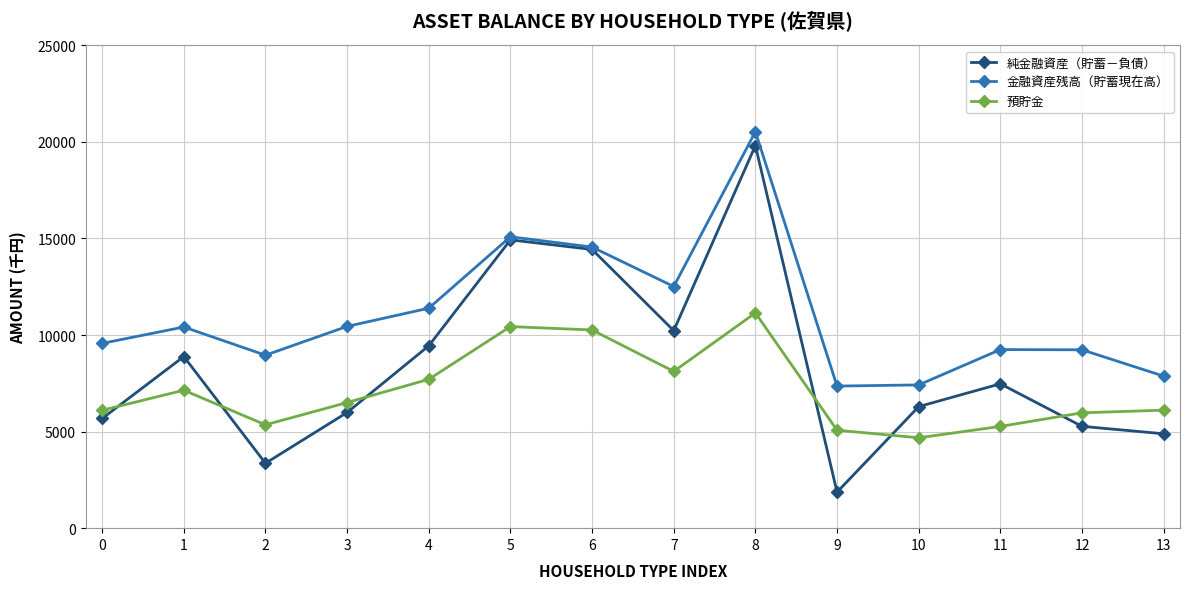

Which series has the largest range (max minus min)?

純金融資産（貯蓄－負債）